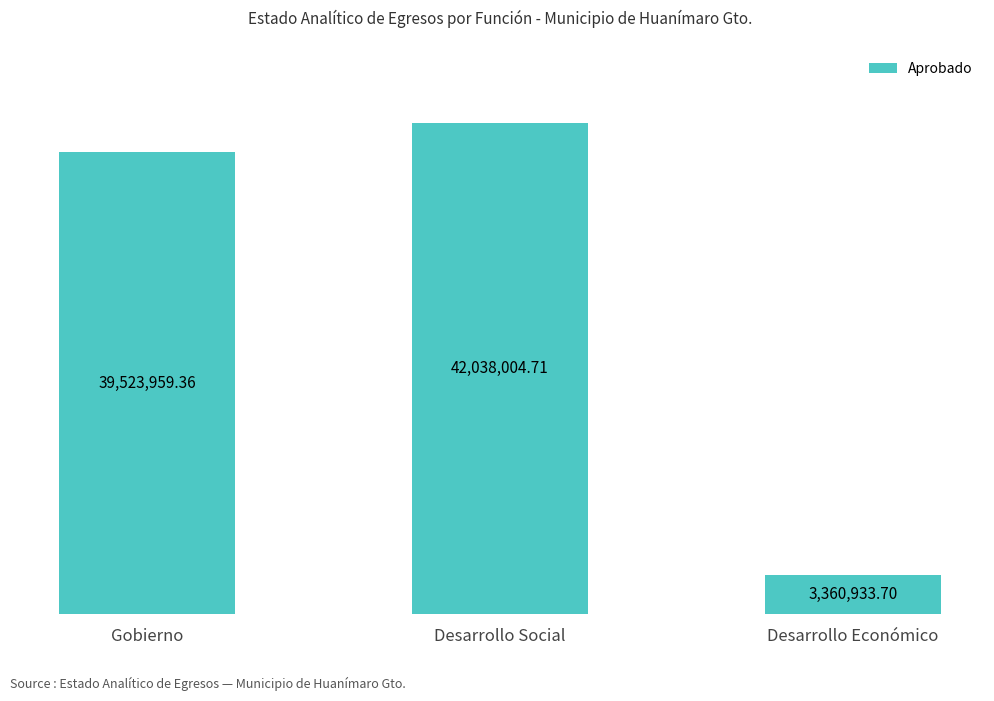

What is the label of the 3rd bar from the left?

Desarrollo Económico